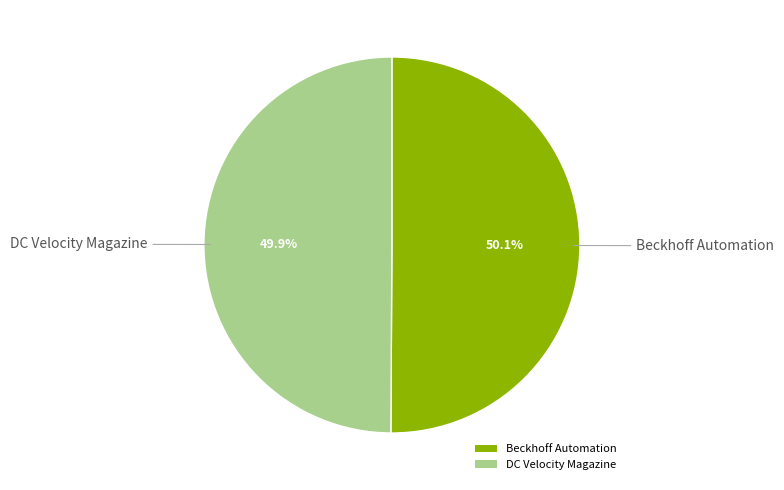

To the nearest percent, what portion does Beckhoff Automation represent?

50%